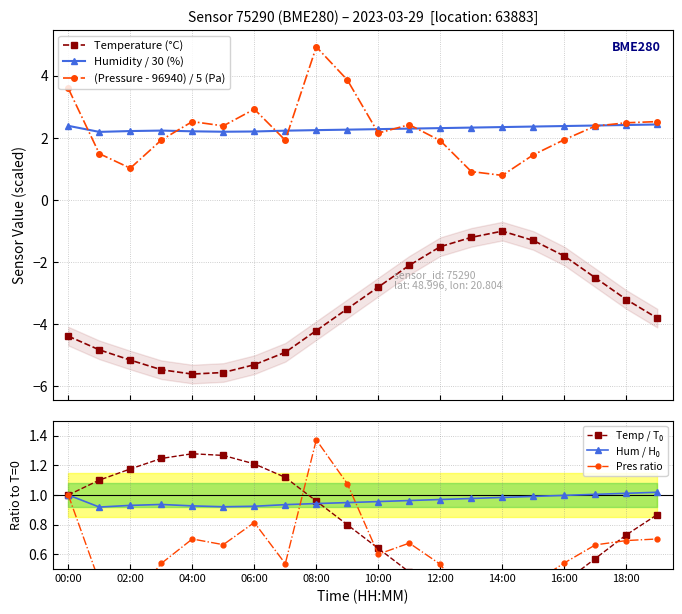

True or false: Humidity / 30 (%) has more than 0 points higher than both neighbors.

True